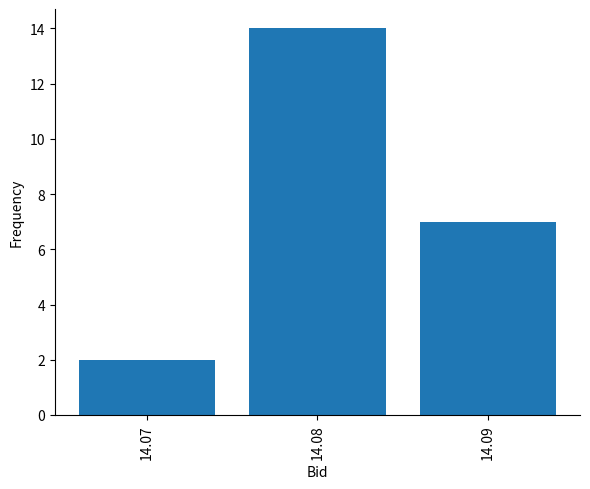

List the labels in order of value, largest first.

14.08, 14.09, 14.07